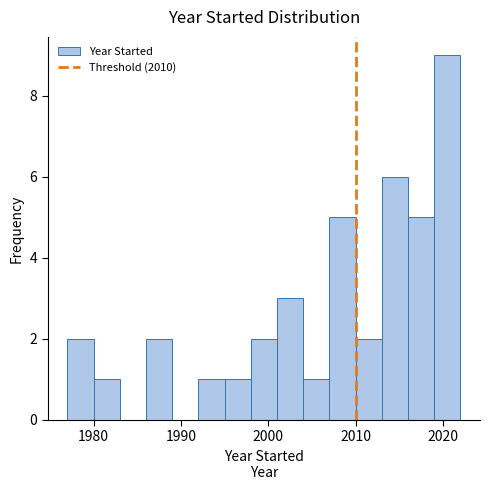

Around what value on the x-axis is the tallest bar? Give the approximate position of its centre, as read against the axis.

2021